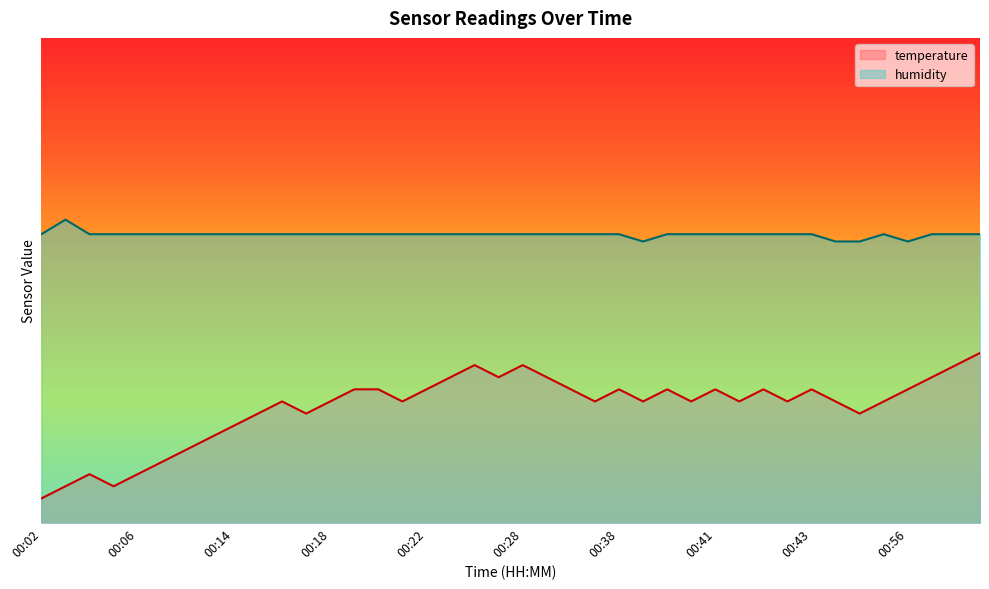

Reading left to right, list all the values displayed in this chart.

temperature: 5.0	7.5	10.0	7.5	10.0	12.5	15.0	17.5	20.0	22.5	25.0	22.5	25.0	27.5	27.5	25.0	27.5	30.0	32.5	30.0	32.5	30.0	27.5	25.0	27.5	25.0	27.5	25.0	27.5	25.0	27.5	25.0	27.5	25.0	22.5	25.0	27.5	30.0	32.5	35.0
humidity: 59.5	62.5	59.5	59.5	59.5	59.5	59.5	59.5	59.5	59.5	59.5	59.5	59.5	59.5	59.5	59.5	59.5	59.5	59.5	59.5	59.5	59.5	59.5	59.5	59.5	58.0	59.5	59.5	59.5	59.5	59.5	59.5	59.5	58.0	58.0	59.5	58.0	59.5	59.5	59.5